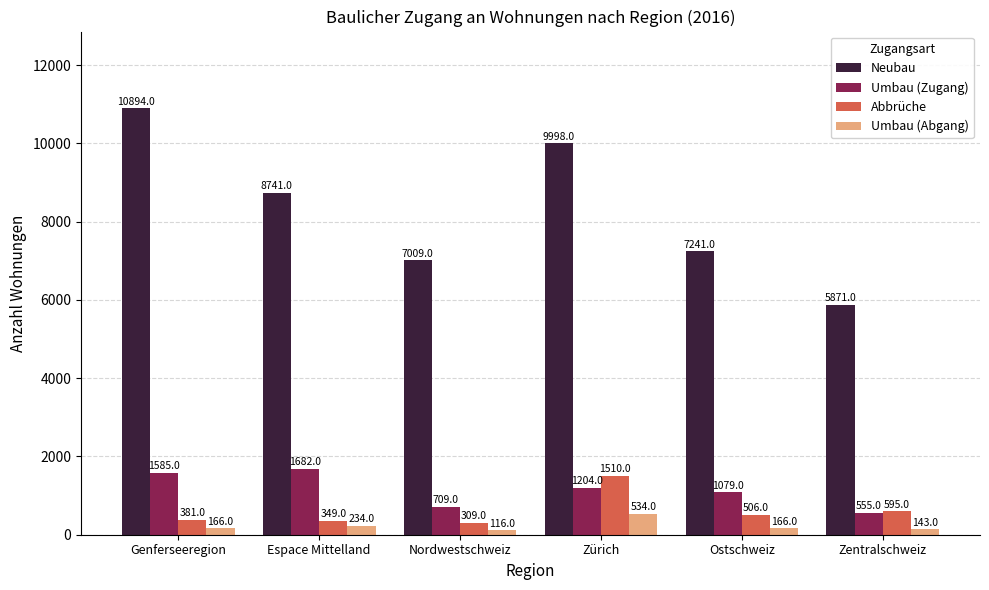

At which category does the chart reach its peak across all series?

Genferseeregion